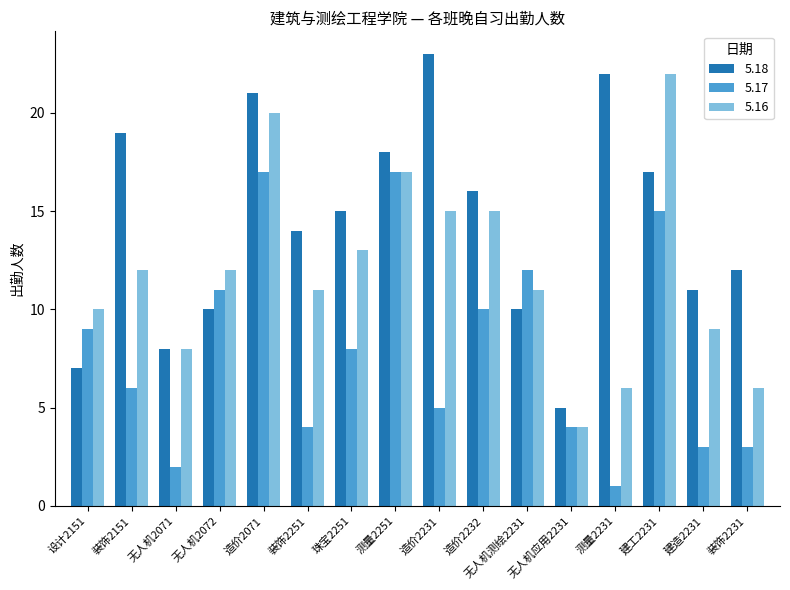

Reading left to right, list all the values displayed in this chart.

5.18: 设计2151=7	装饰2151=19	无人机2071=8	无人机2072=10	造价2071=21	装饰2251=14	珠宝2251=15	测量2251=18	造价2231=23	造价2232=16	无人机测绘2231=10	无人机应用2231=5	测量2231=22	建工2231=17	建造2231=11	装饰2231=12
5.17: 设计2151=9	装饰2151=6	无人机2071=2	无人机2072=11	造价2071=17	装饰2251=4	珠宝2251=8	测量2251=17	造价2231=5	造价2232=10	无人机测绘2231=12	无人机应用2231=4	测量2231=1	建工2231=15	建造2231=3	装饰2231=3
5.16: 设计2151=10	装饰2151=12	无人机2071=8	无人机2072=12	造价2071=20	装饰2251=11	珠宝2251=13	测量2251=17	造价2231=15	造价2232=15	无人机测绘2231=11	无人机应用2231=4	测量2231=6	建工2231=22	建造2231=9	装饰2231=6